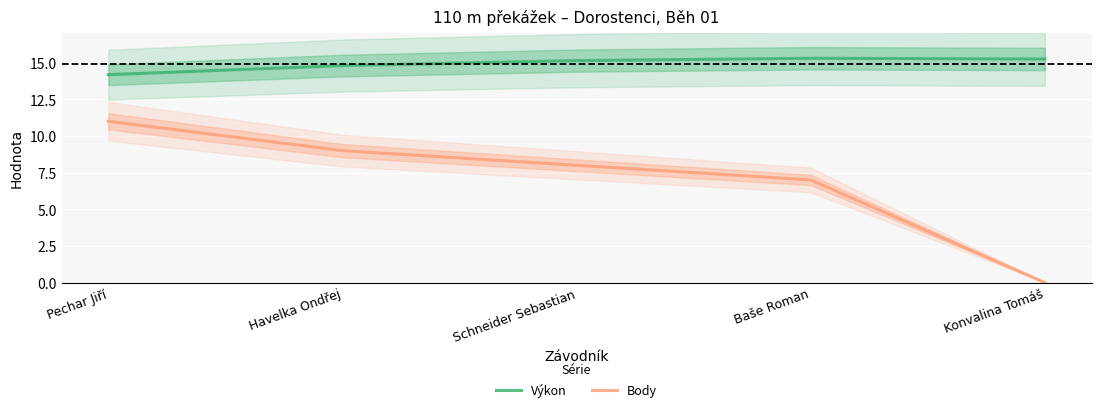

Reading left to right, what are all the values shown in this chart?

Výkon: 14.2	14.8	15.1	15.3	15.2
Body: 11.0	9.0	8.0	7.0	0.0